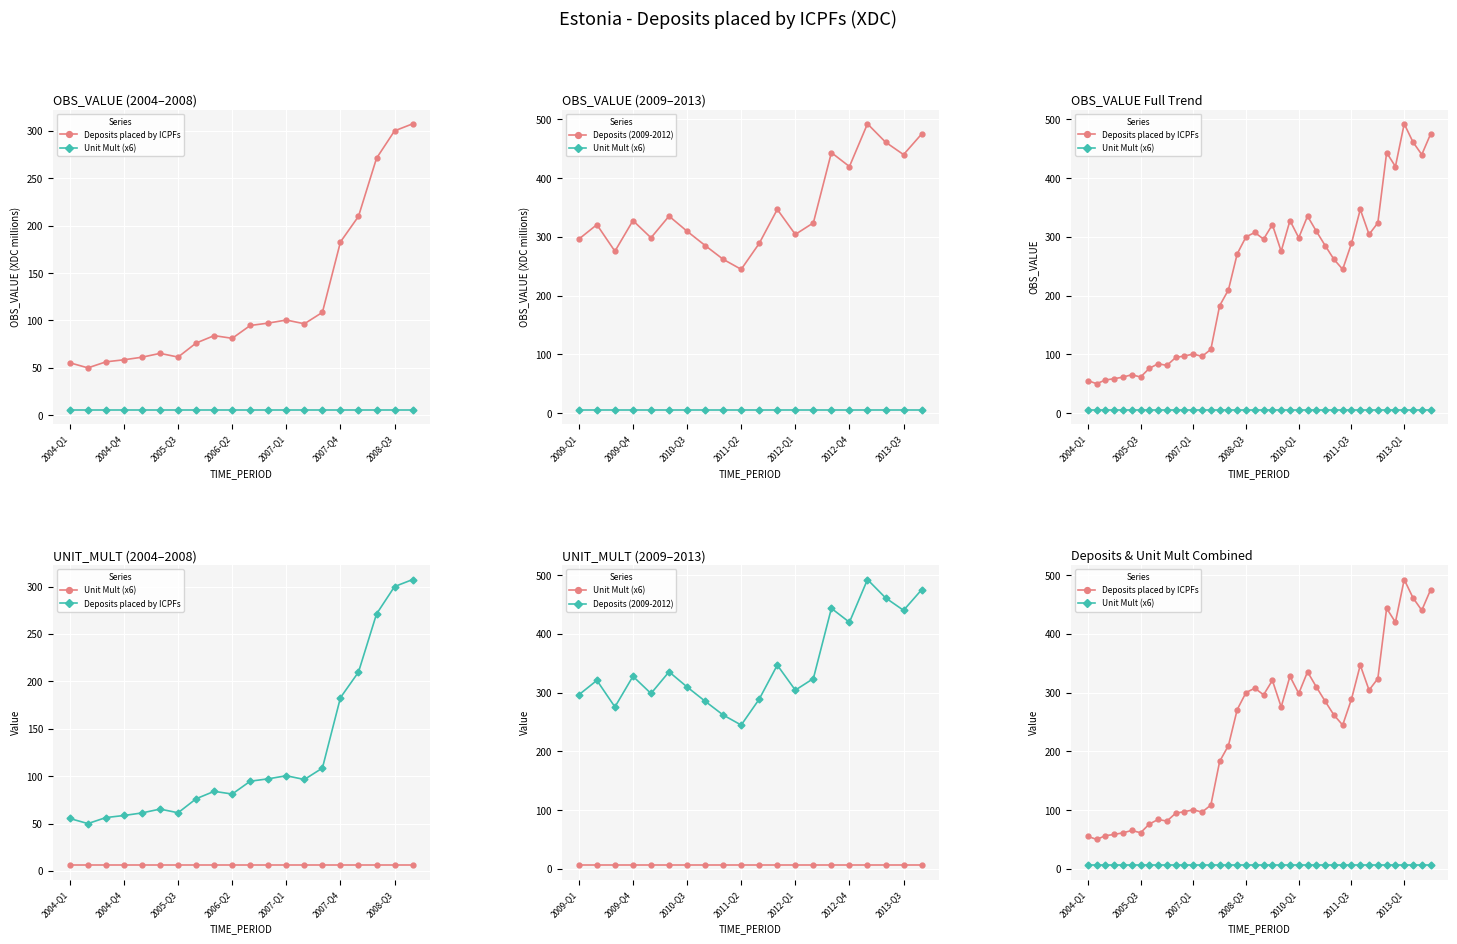

At which category does the data reach its first local peak?

2005-Q2